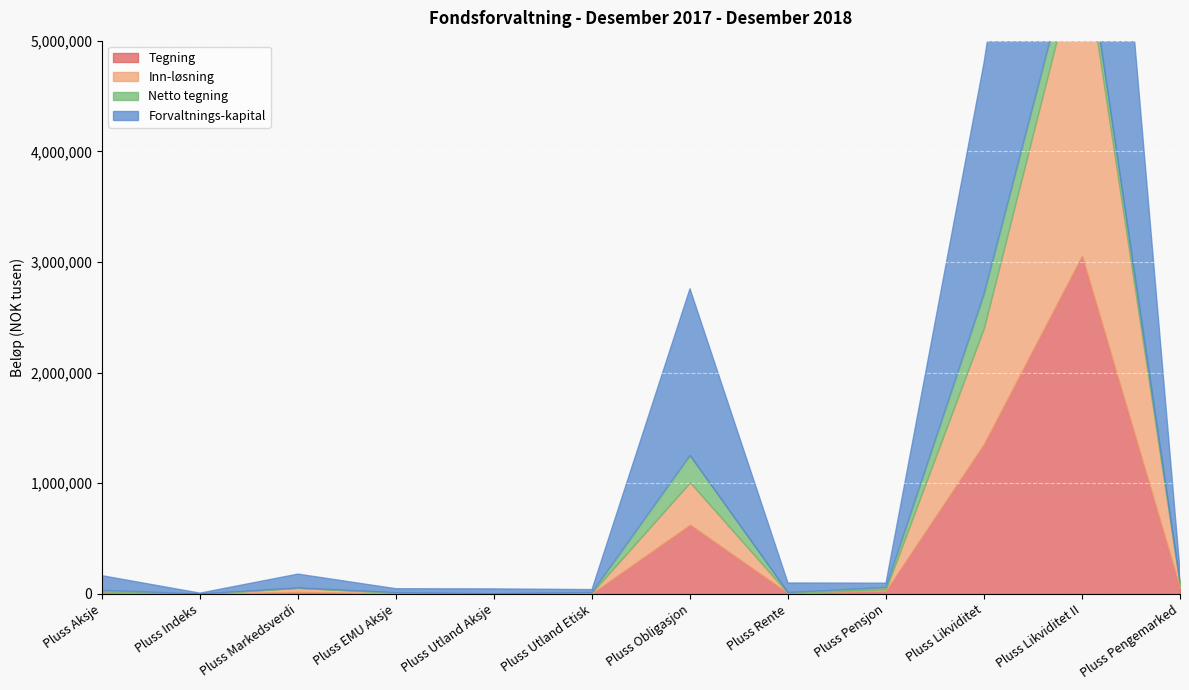

True or false: Netto tegning has more than 2 points higher than both neighbors.

True